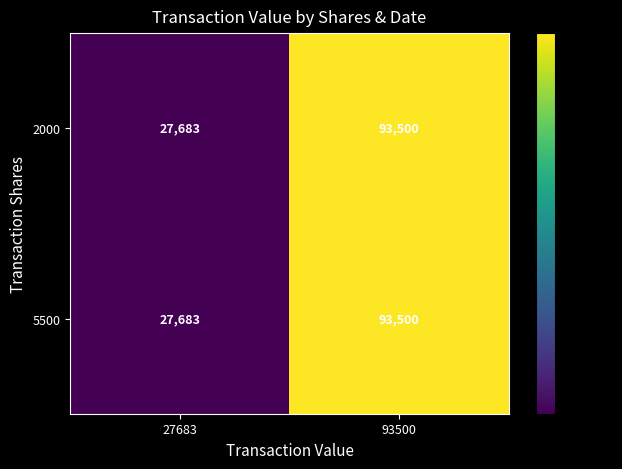

What is the sum of the 5500 values at 27683 and 93500?

121183